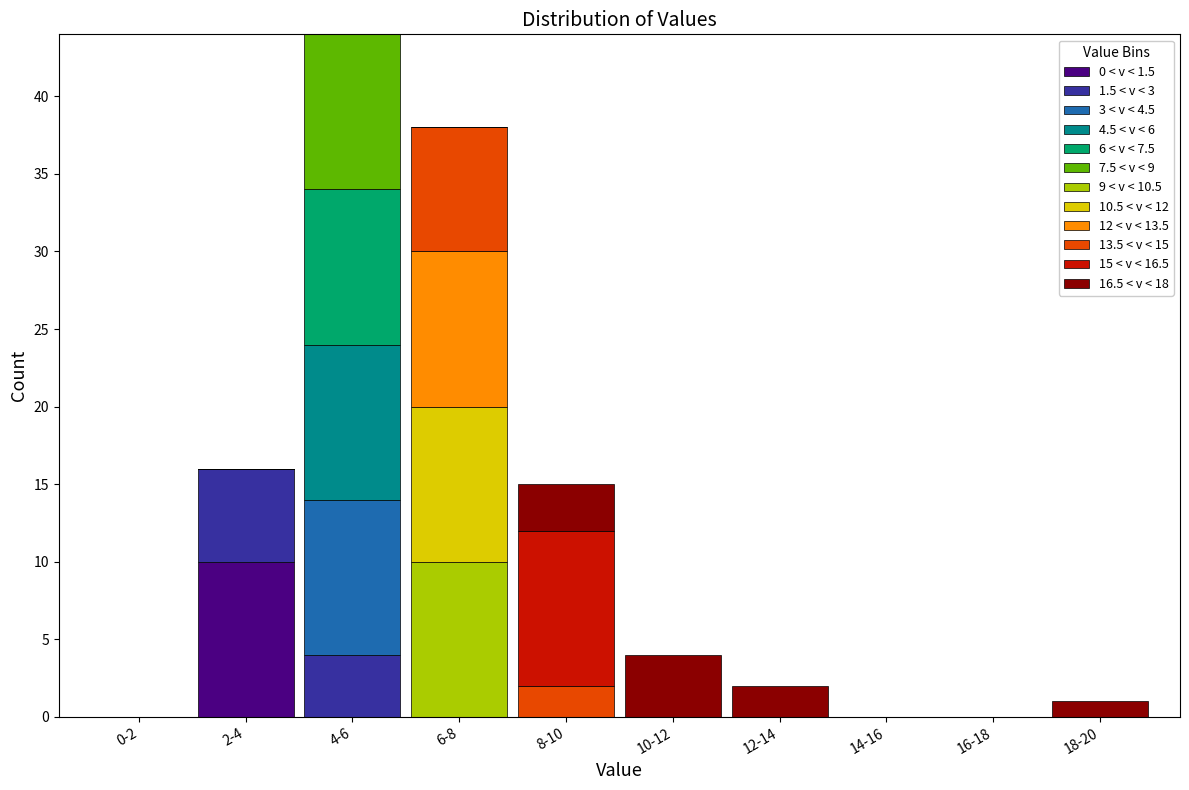

True or false: 0 < v < 1.5 has a value of 0 at 12-14.

True